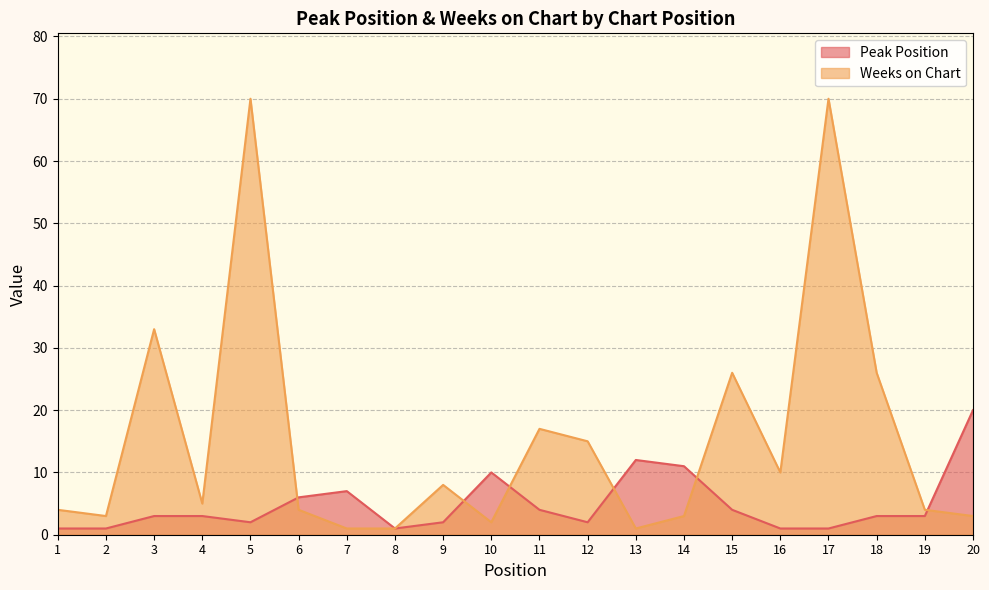

Reading right to left, extract all data points from this chart.

Peak Position: 20=20	19=3	18=3	17=1	16=1	15=4	14=11	13=12	12=2	11=4	10=10	9=2	8=1	7=7	6=6	5=2	4=3	3=3	2=1	1=1
Weeks on Chart: 20=3	19=4	18=26	17=70	16=10	15=26	14=3	13=1	12=15	11=17	10=2	9=8	8=1	7=1	6=4	5=70	4=5	3=33	2=3	1=4